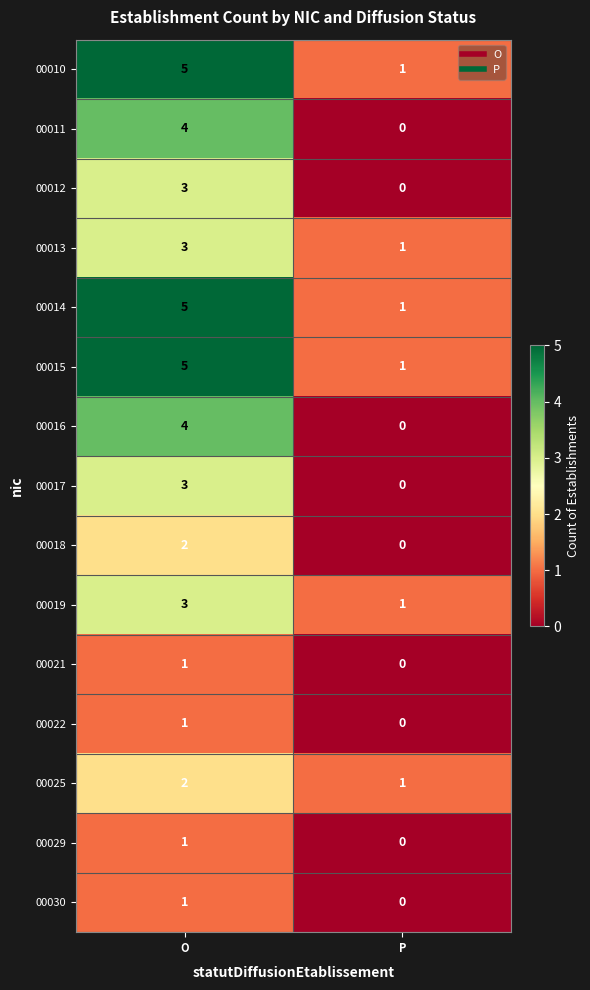

List the labels in order of 00015 value, smallest first.

P, O